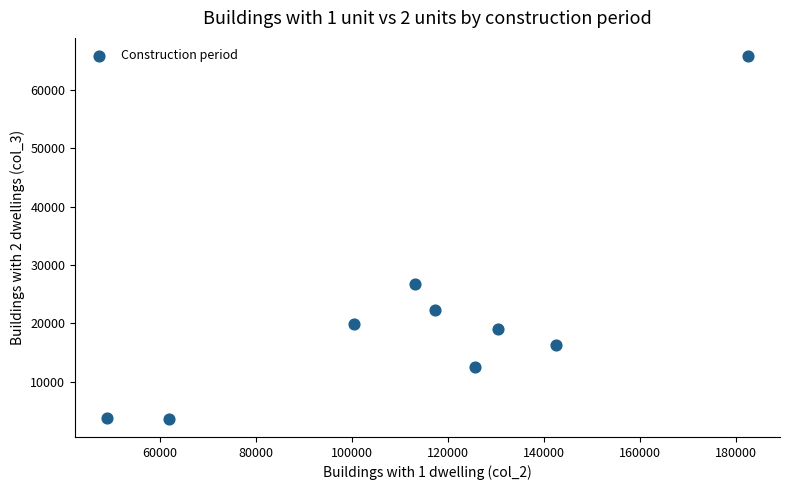

What is the average Y value?

21119